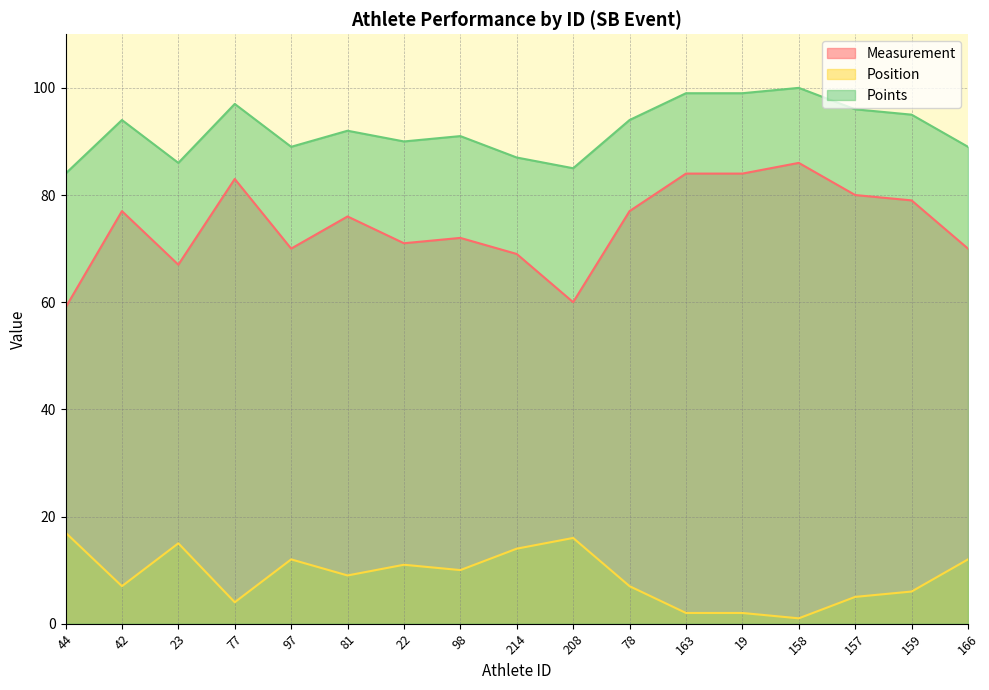

List the series in order of their overall mean, highest first.

Points, Measurement, Position